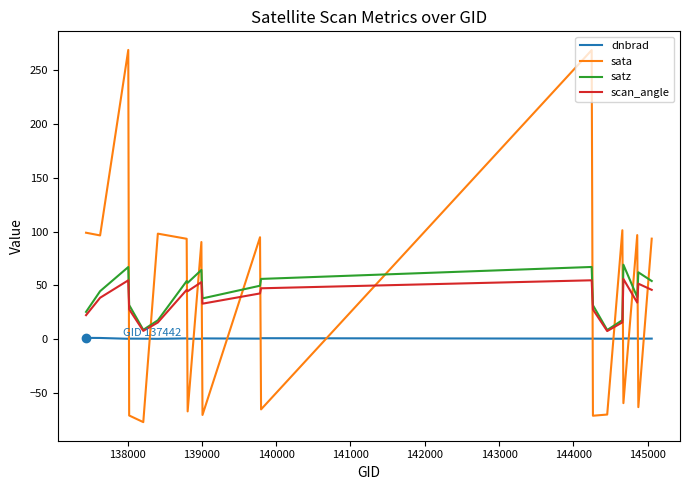

Which series ends up on top after the final intersection of sata and satz?

sata